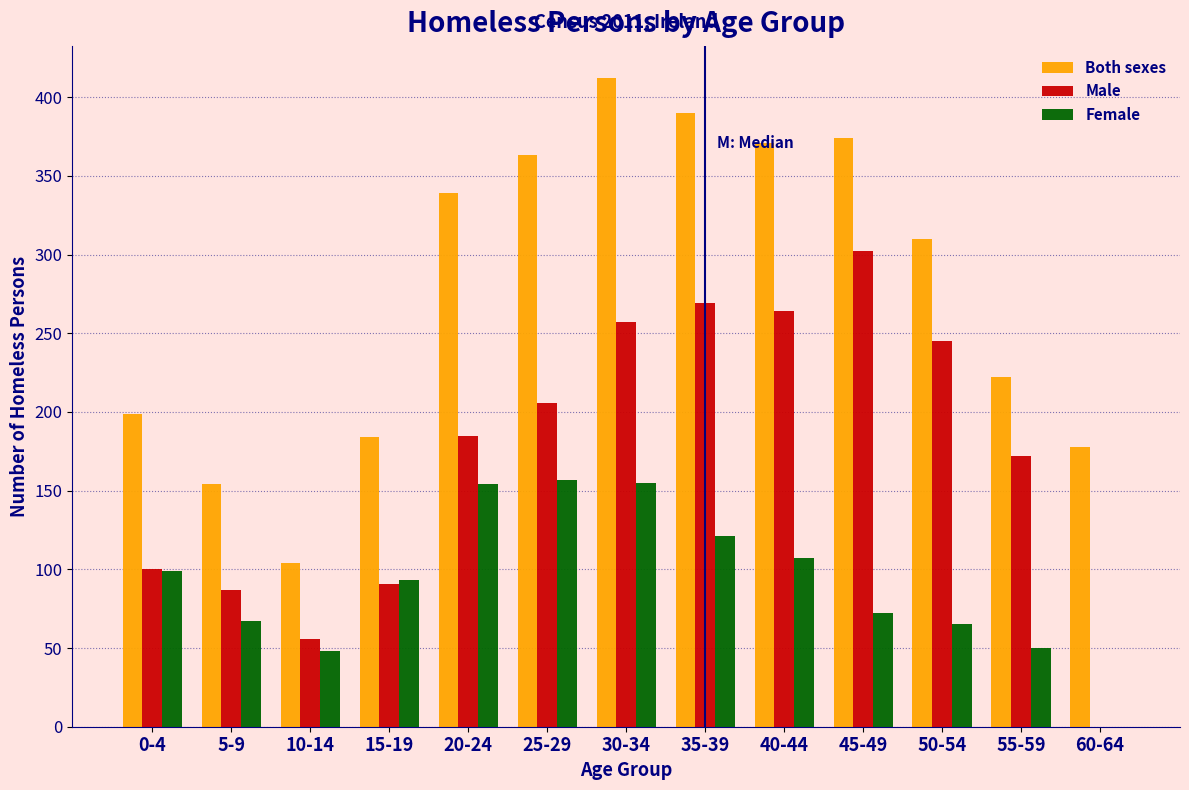

What is the sum of all Both sexes values?

3600